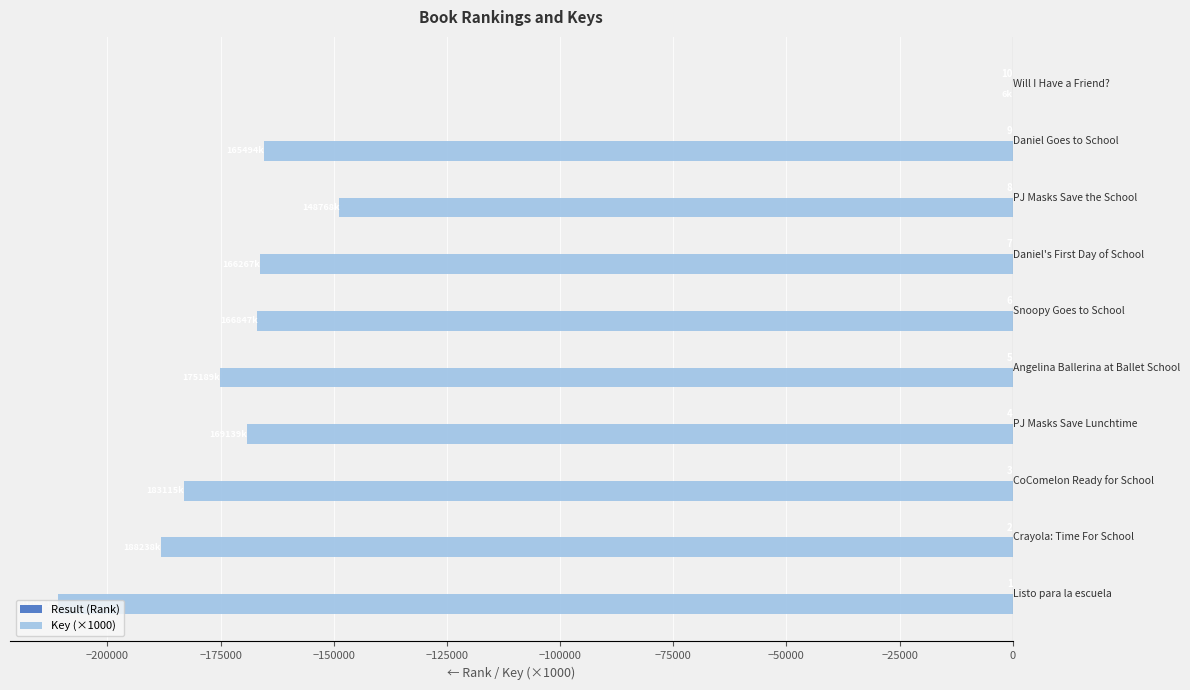

Which series has the largest total across all categories?

Result (Rank)